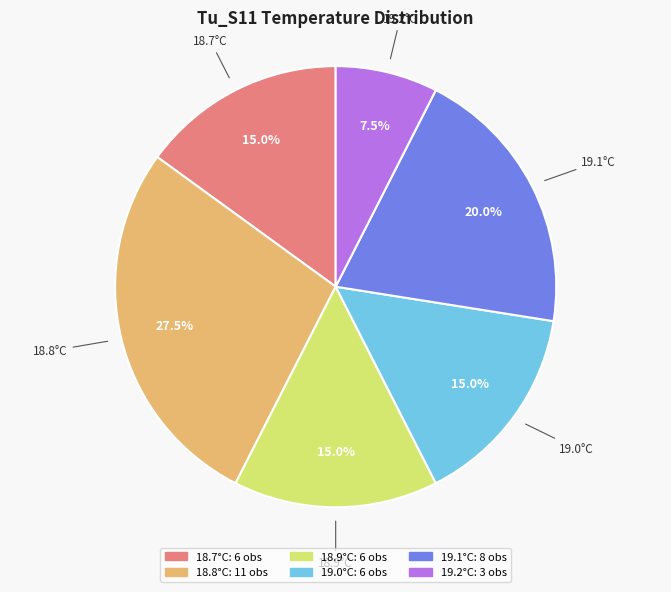

How many segments does this pie chart have?

6